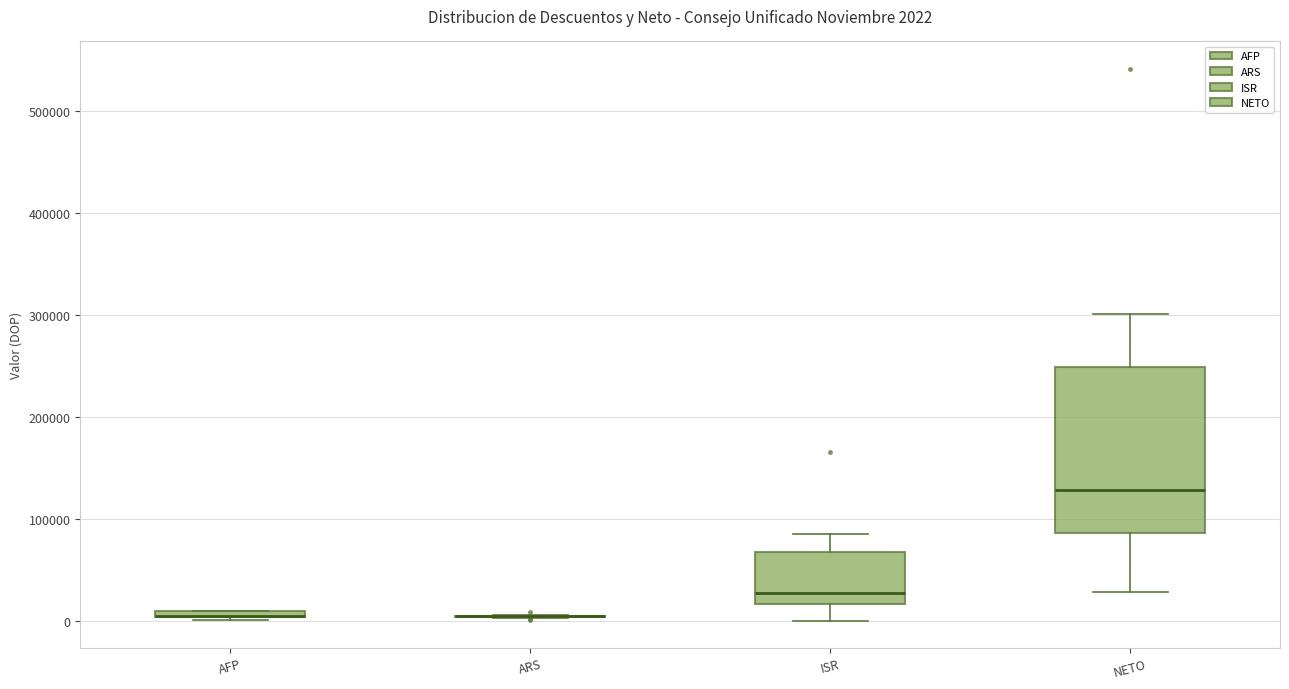

Which box is the tallest, from its lower edge to its upper edge?

NETO